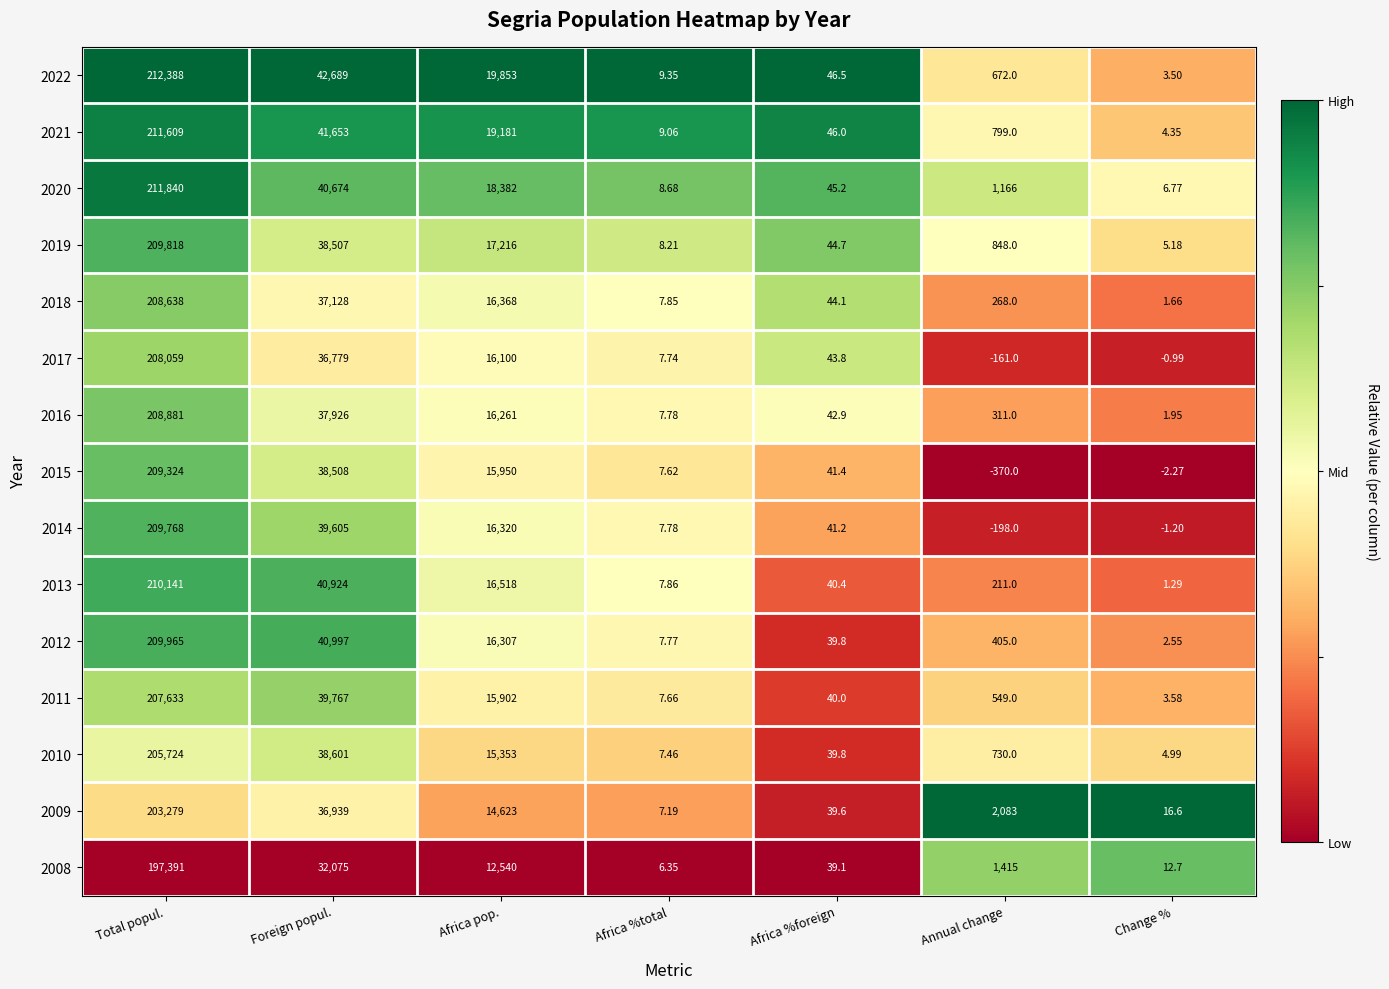

Which series has the widest spread of values?

2022